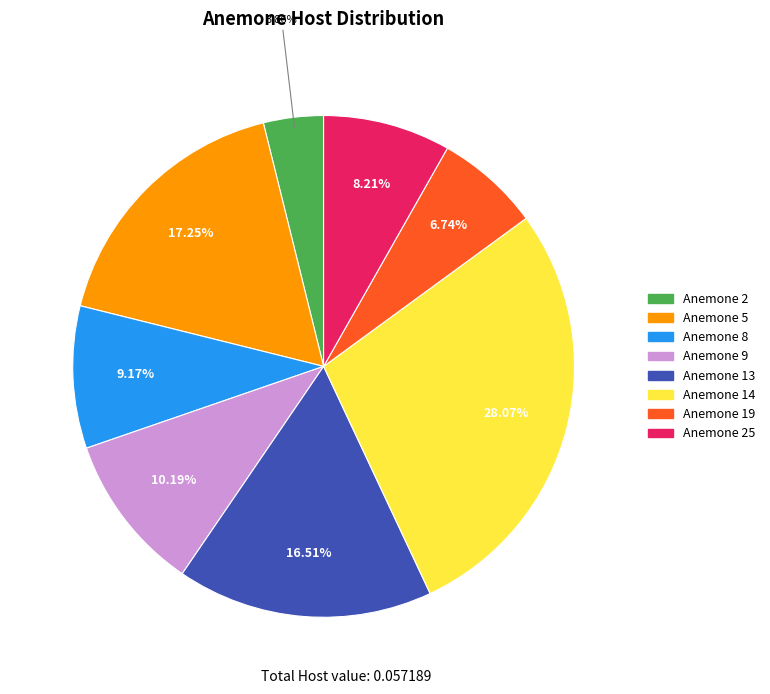

Is there any slice that represents more than half of the pie?

No